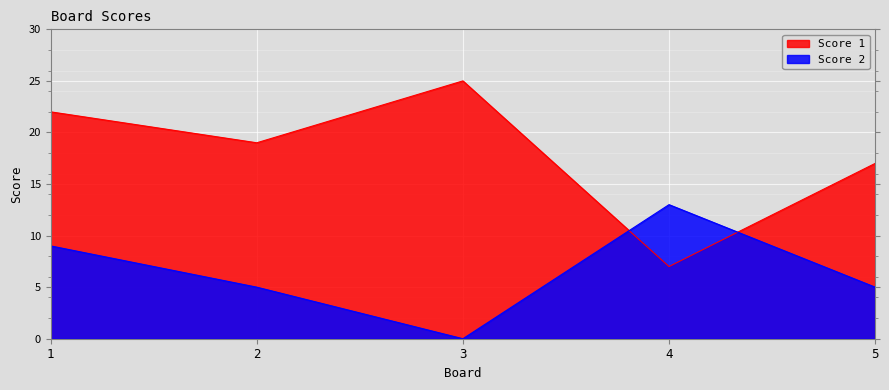

In Score 2, how many points are higher than both neighbors (excluding endpoints)?

1